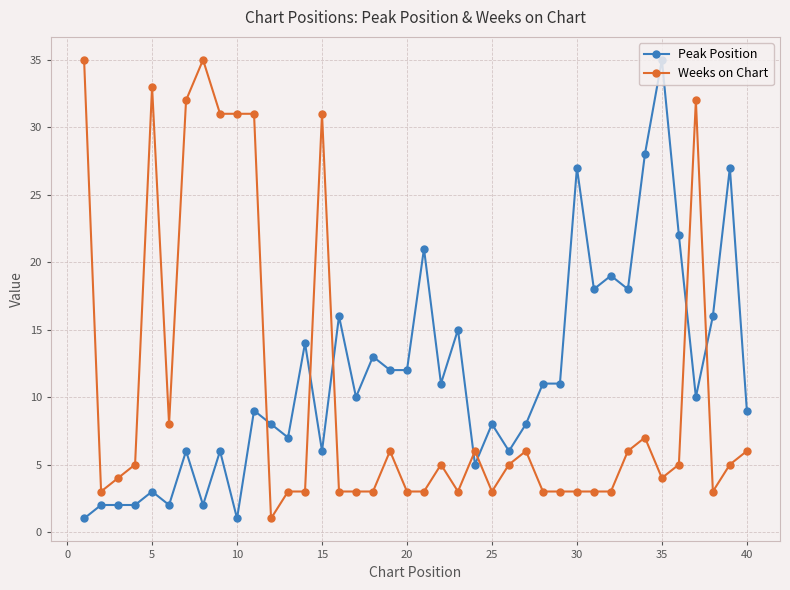

What is the average value of the Peak Position series?

11